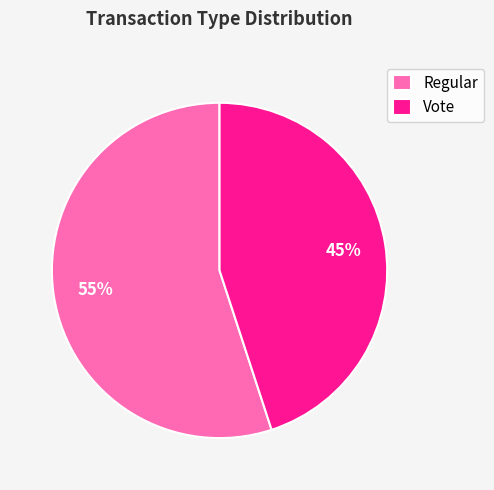

Does any single category account for the majority?

Yes